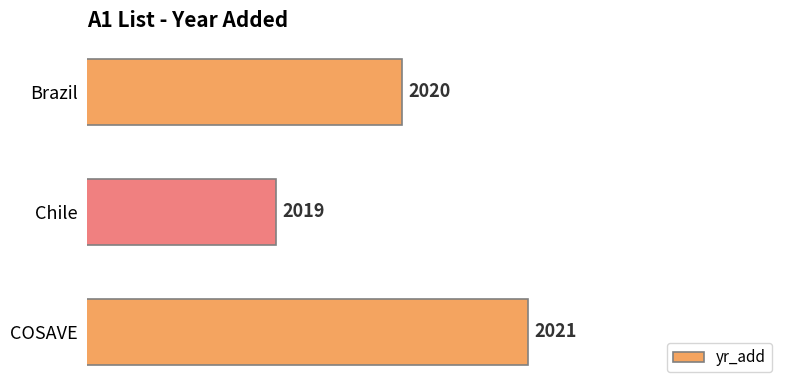

Count the number of categories in the chart.

3